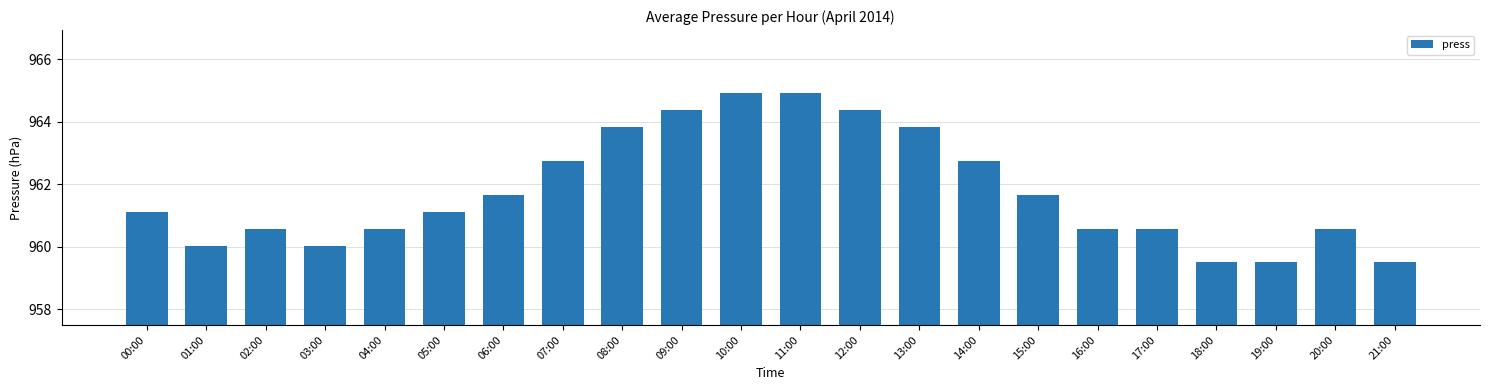

What is the sum of all values?

21158.9